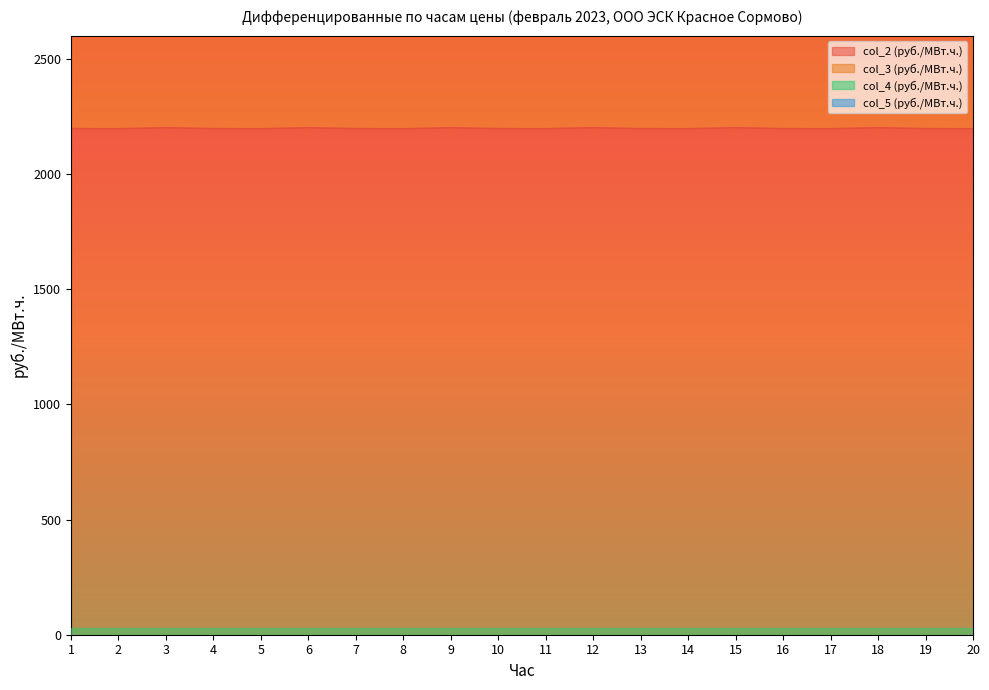

Between 3 and 17, which series saw the biggest shift?

col_3 (руб./МВт.ч.)